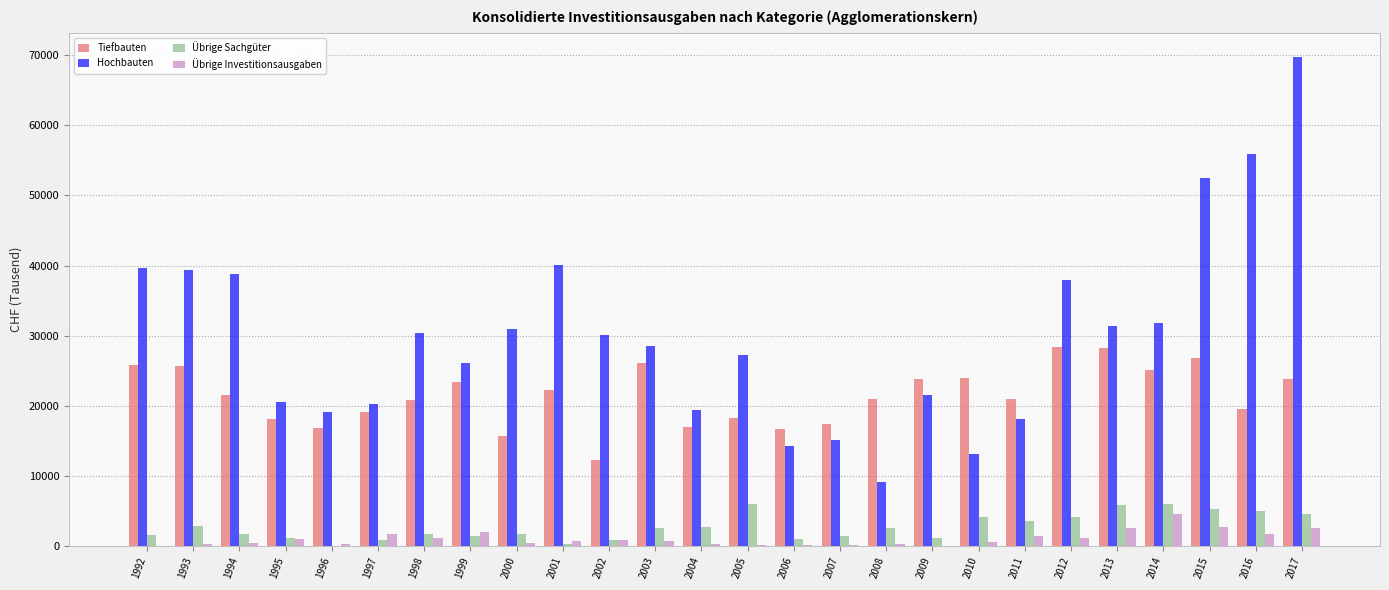

The Tiefbauten series shows 32301 at 2017. True or false?

False